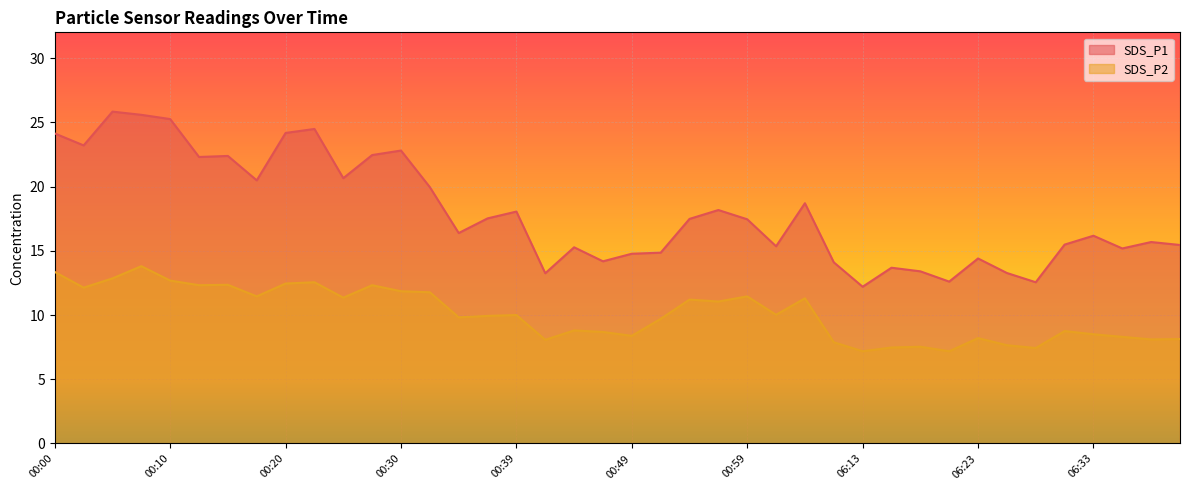

What is the label of the 40th point from the left?

06:40